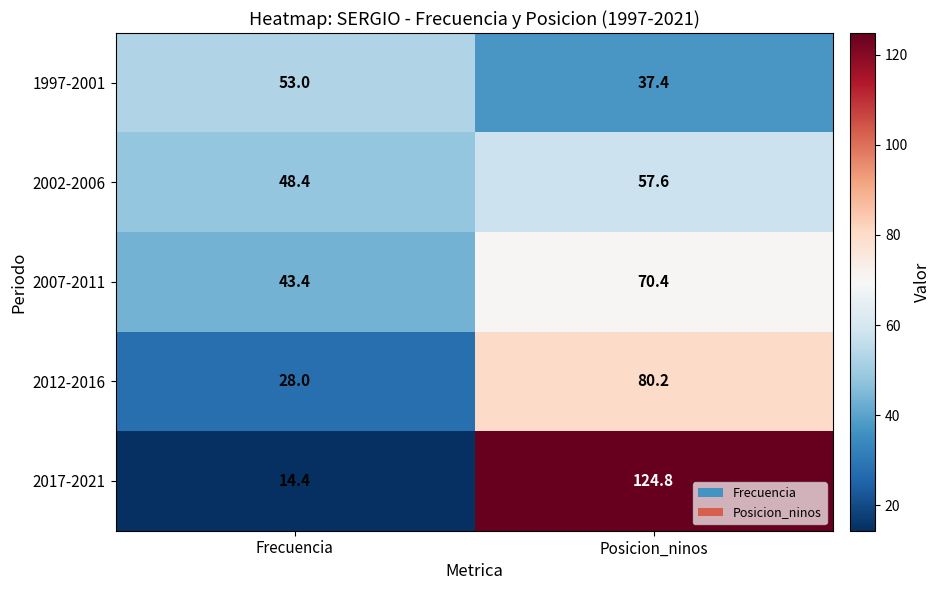

Reading left to right, transcribe all the data shown in this chart.

1997-2001: 53.0	37.4
2002-2006: 48.4	57.6
2007-2011: 43.4	70.4
2012-2016: 28.0	80.2
2017-2021: 14.4	124.8